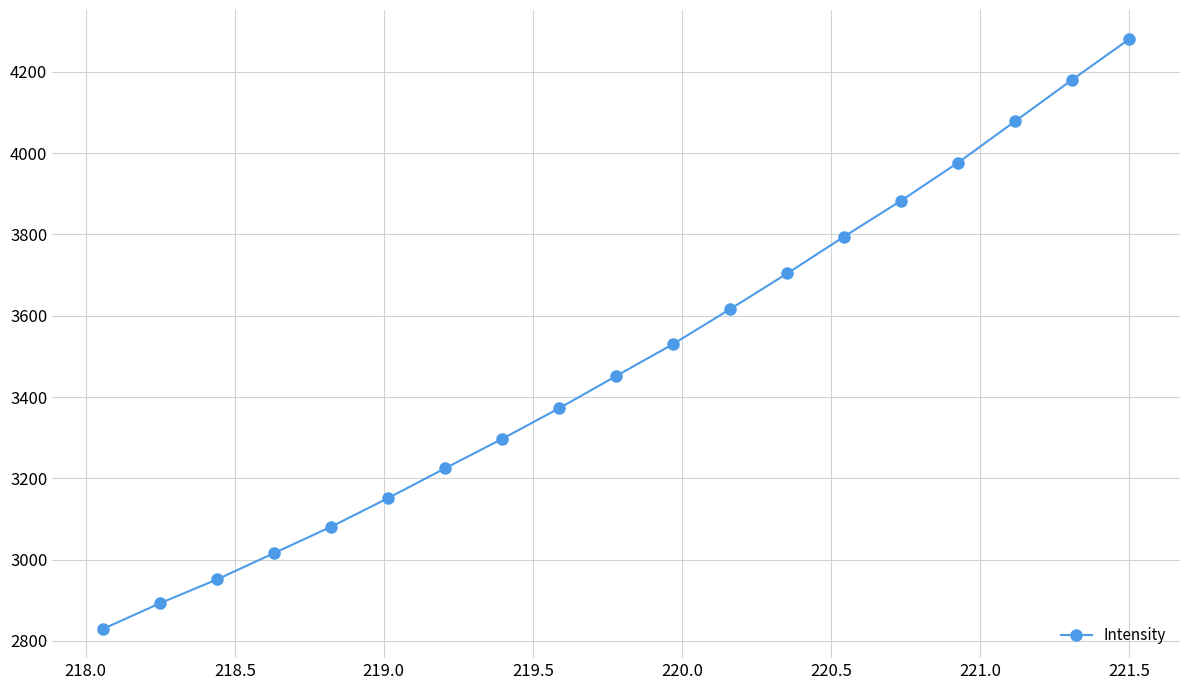

What is the difference between the second highest and second lowest values?

1287.3